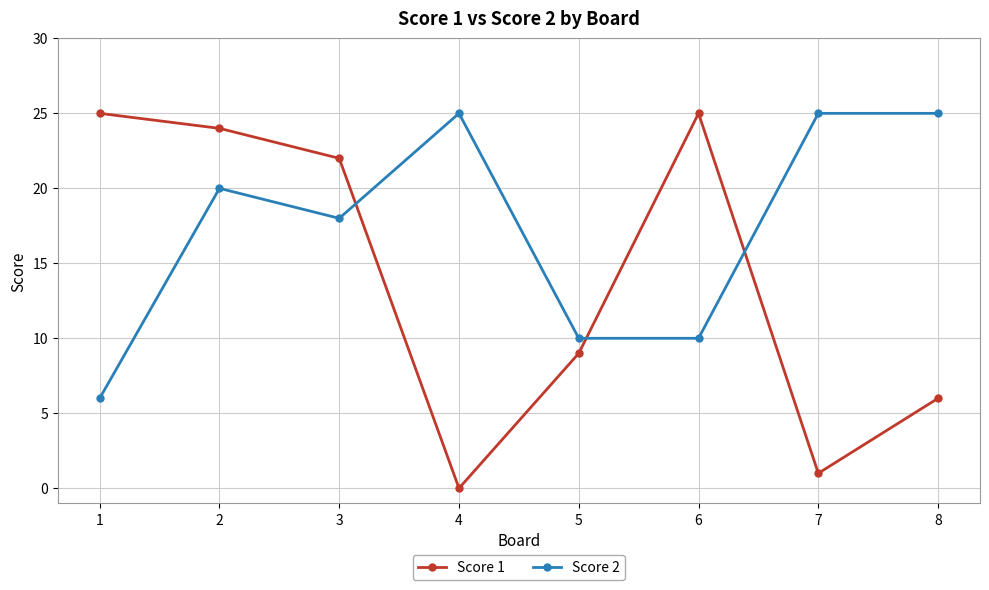

Rank the series at 8 from lowest to highest value.

Score 1, Score 2